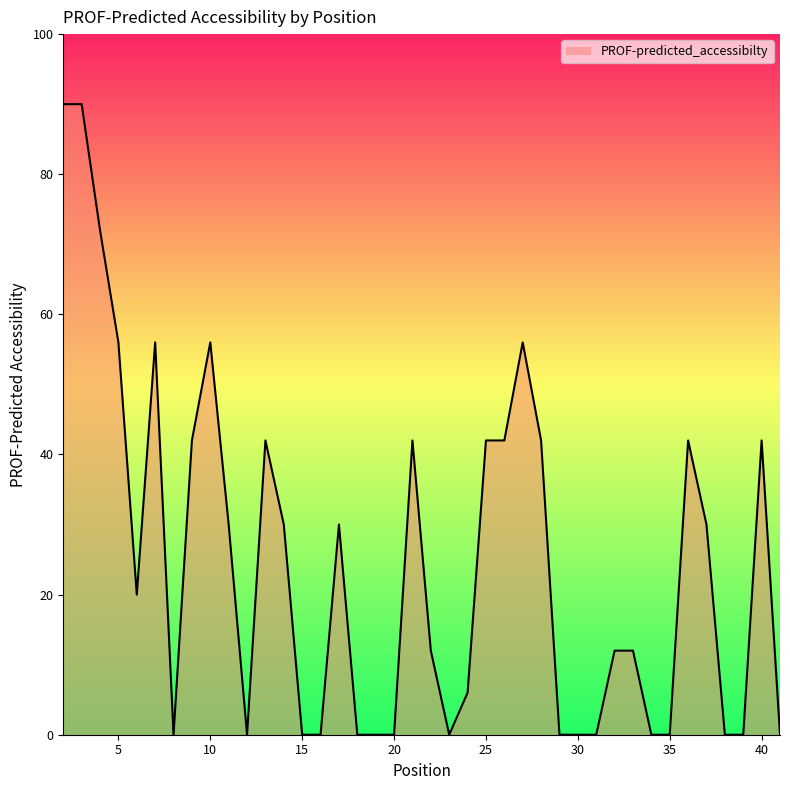

What is the greatest value displayed?

90